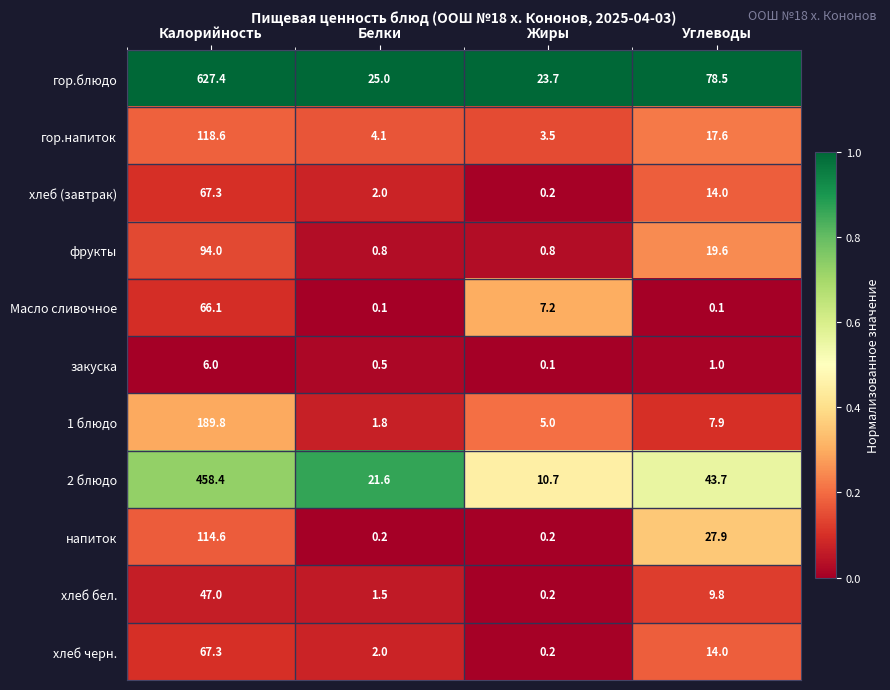

What is the sum of all 2 блюдо values?

534.4